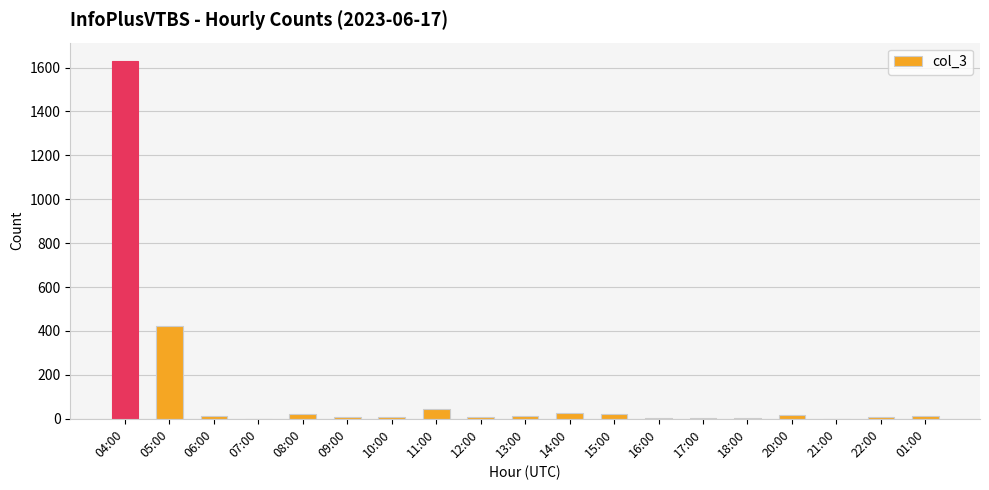

At which category does the chart reach its peak across all series?

04:00